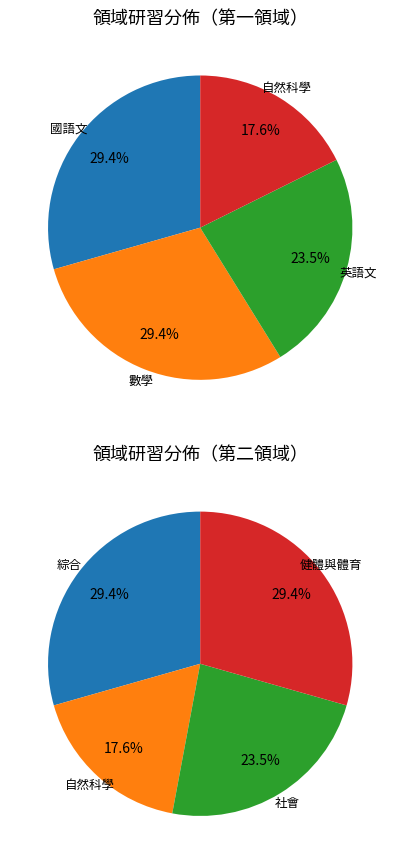

To the nearest percent, what percentage of the pie is 數學?

29%